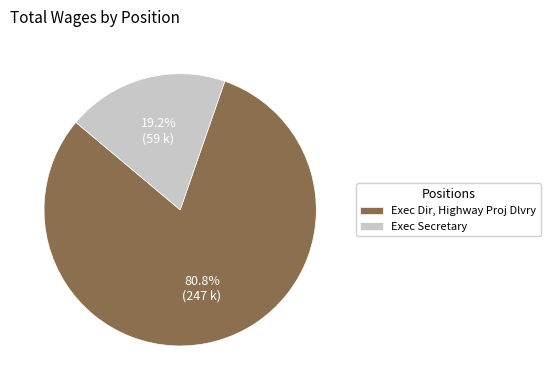

Which category accounts for the majority?

Exec Dir, Highway Proj Dlvry